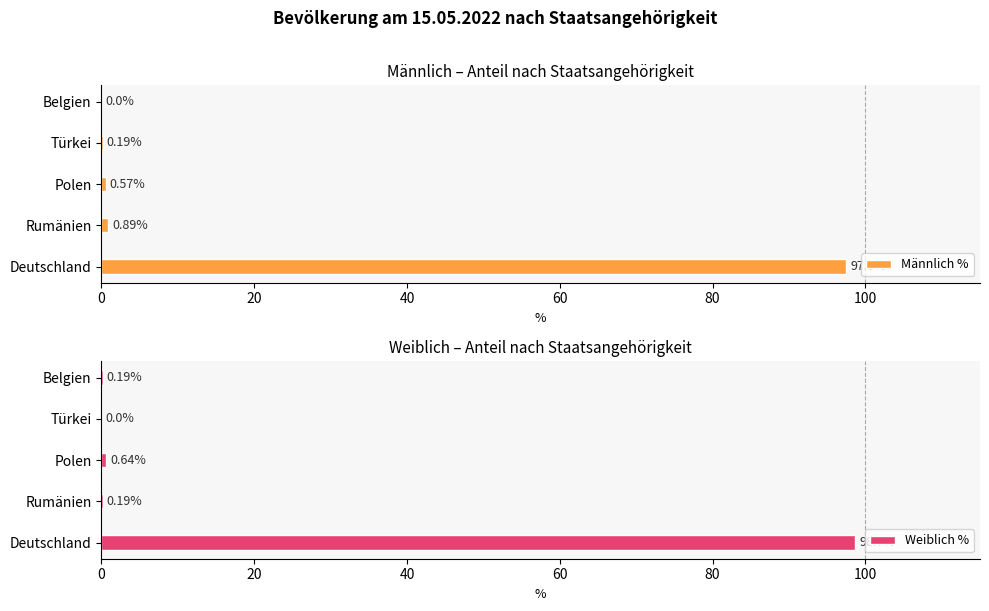

How many bars are there in each group?

2